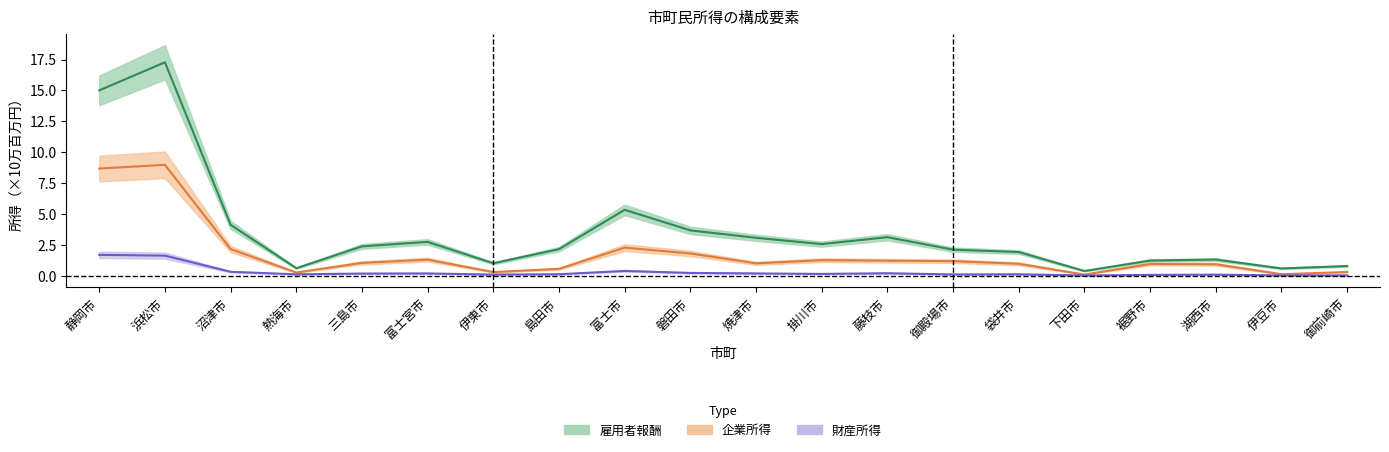

Which label corresponds to the smallest value in the chart?

下田市